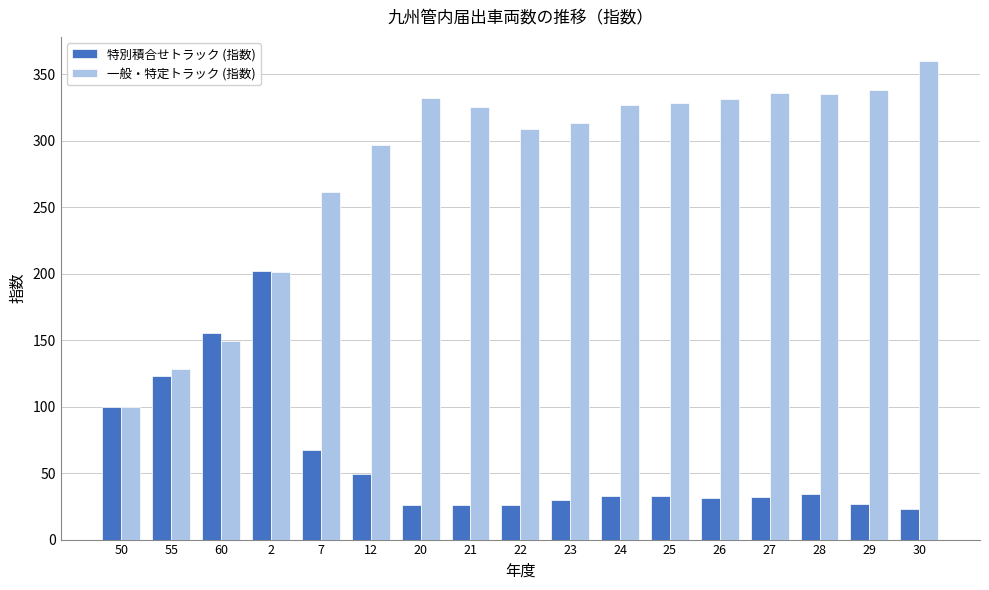

What is the sum of all 特別積合せトラック (指数) values?

1017